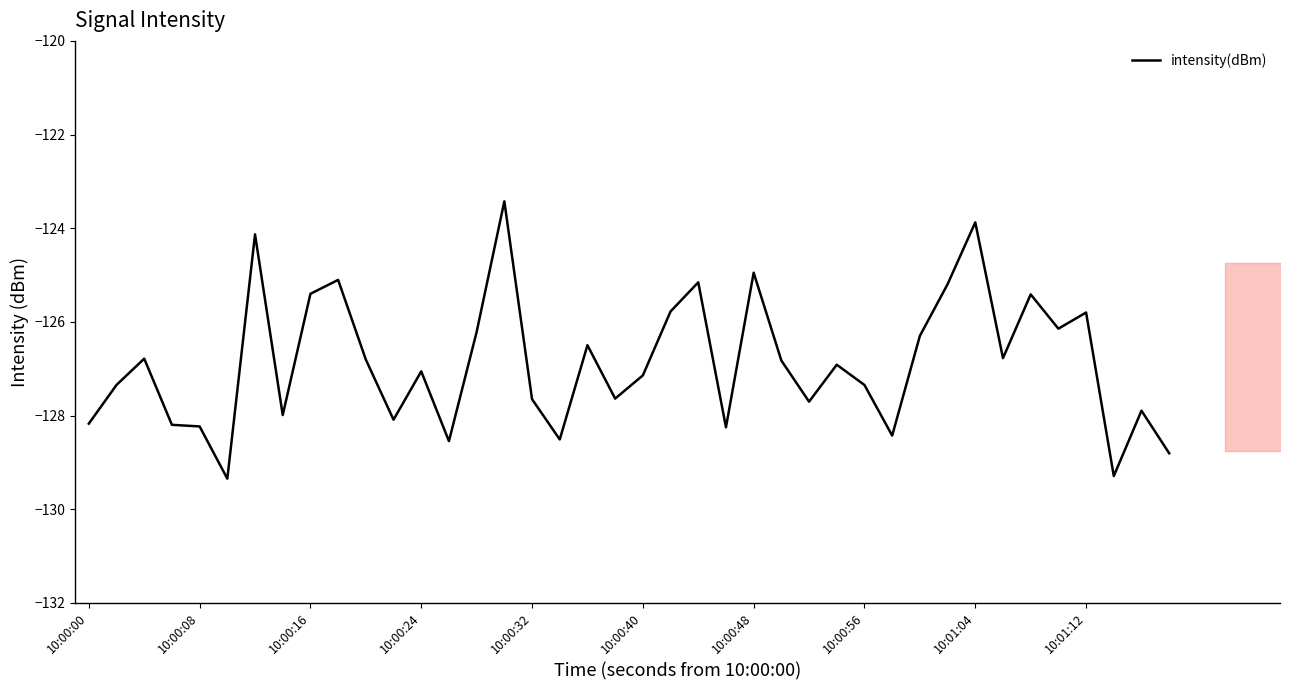

What is the difference between the maximum and minimum values?

5.9